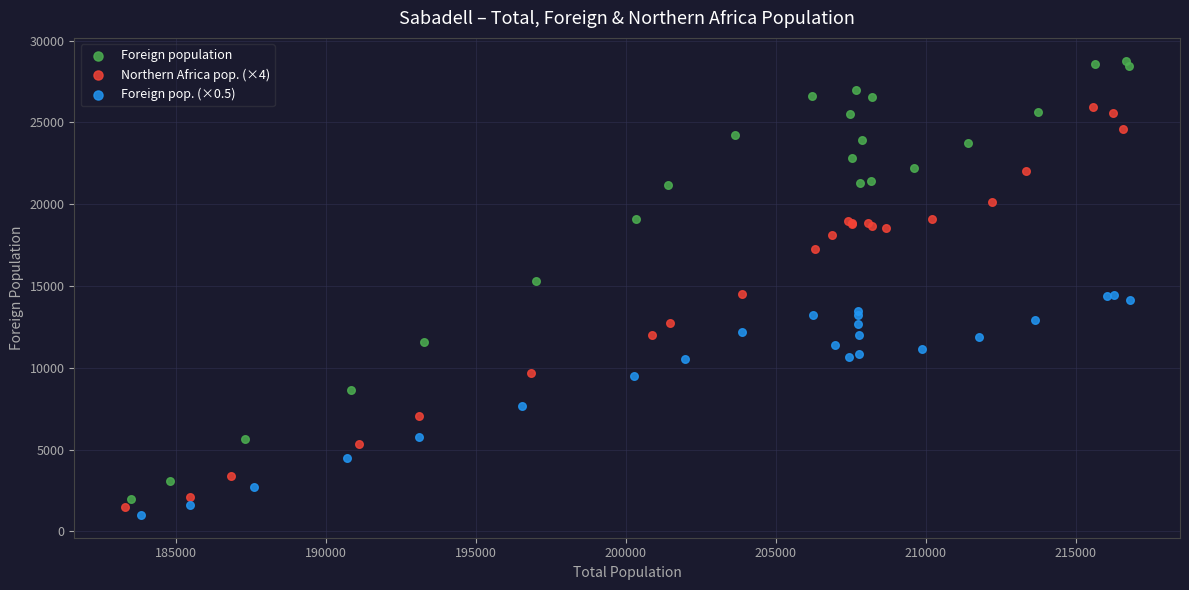

Which series contains the highest Y value?

Foreign population